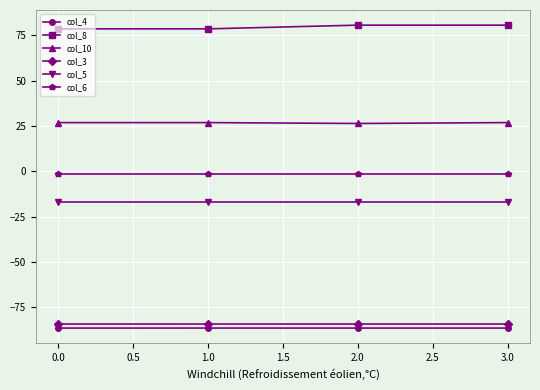

What is the sum of the col_8 values at 0.0 and 1.0?

157.3